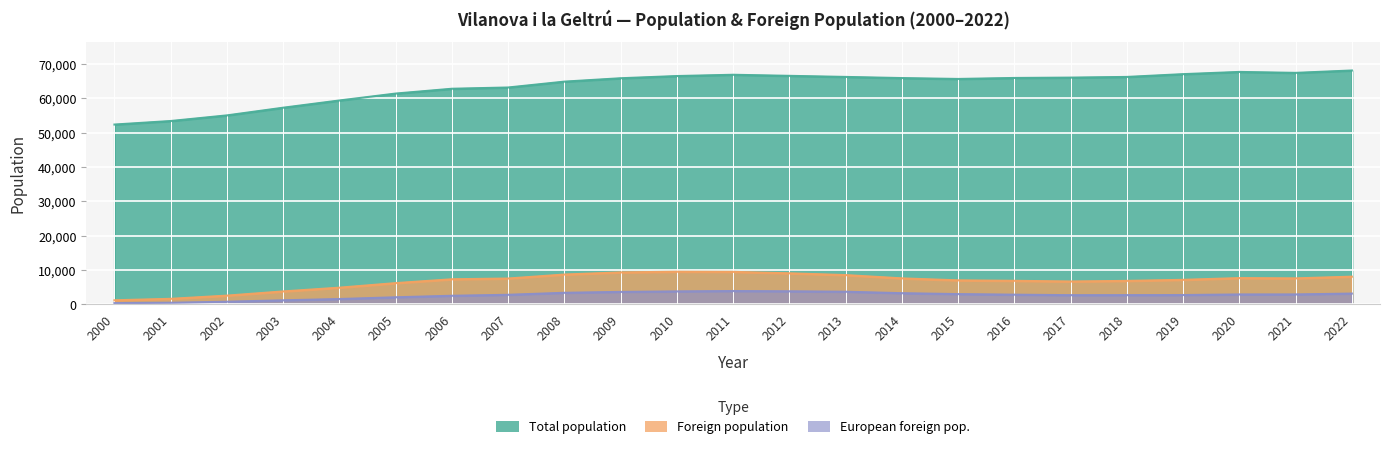

What is the sum of all Total population values?

1462506